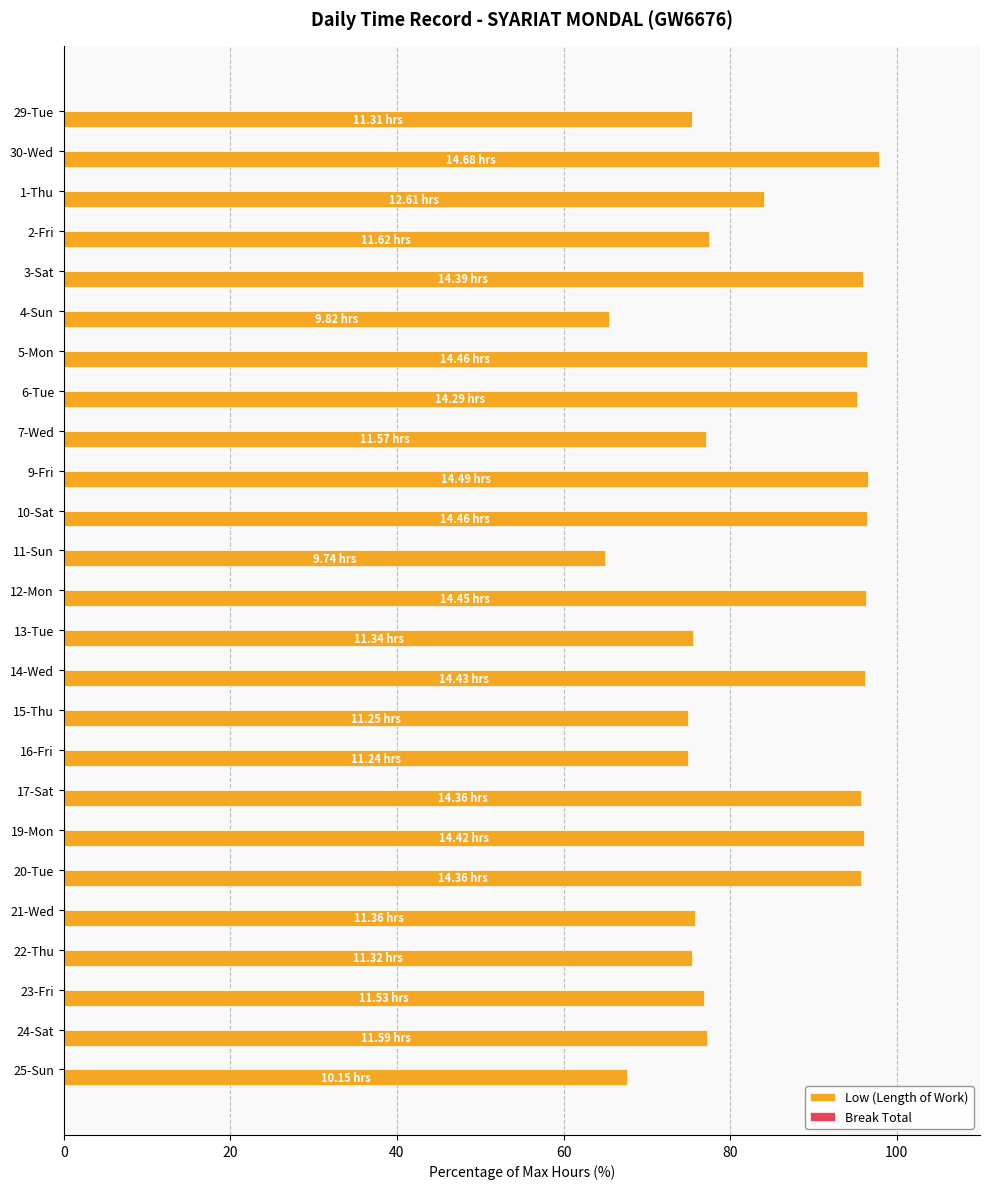

What is the ratio of the value at 1-Thu to the value at 30-Wed?

0.9